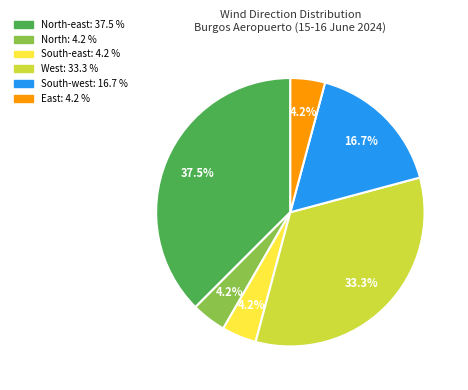

Is there any slice that represents more than half of the pie?

No